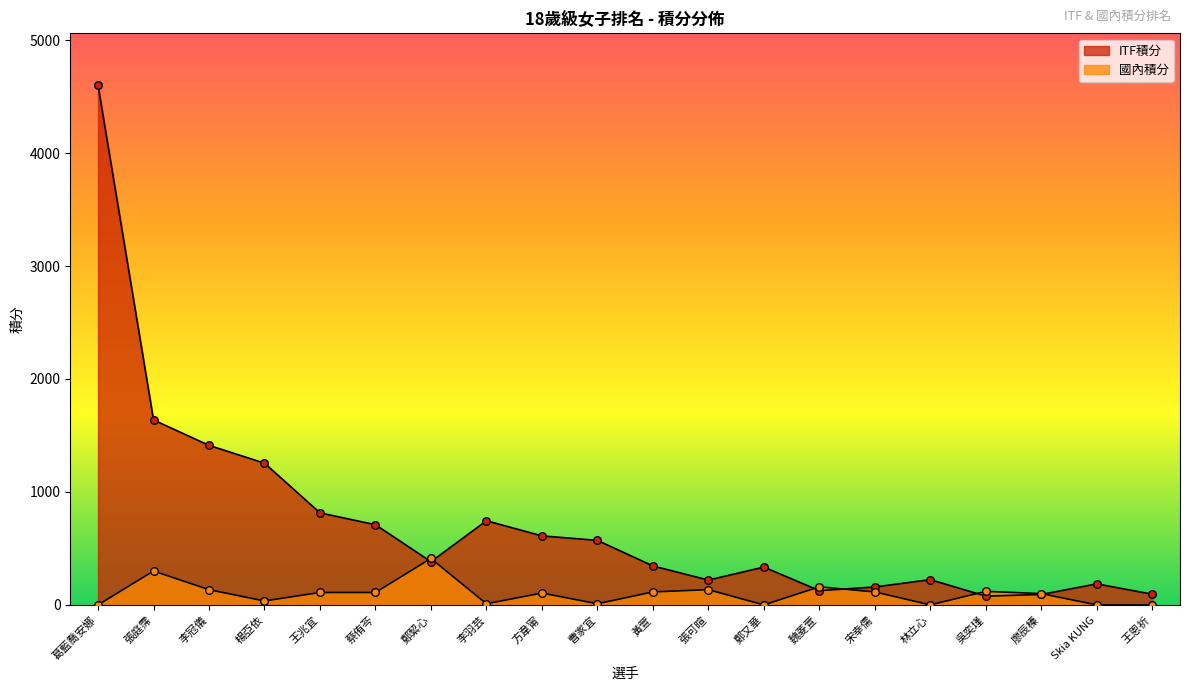

Which series has the largest total across all categories?

ITF積分